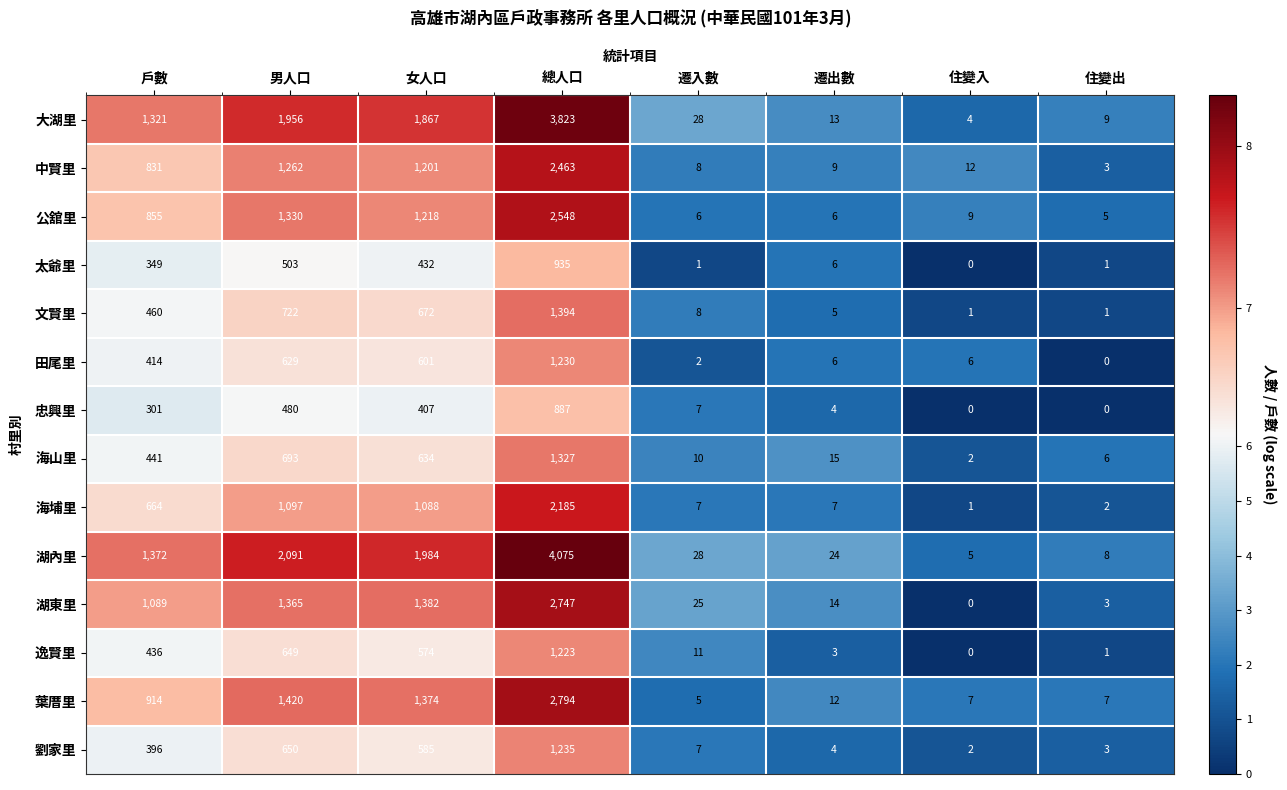

Rank the categories by 劉家里 value from lowest to highest.

住變入, 住變出, 遷出數, 遷入數, 戶數, 女人口, 男人口, 總人口